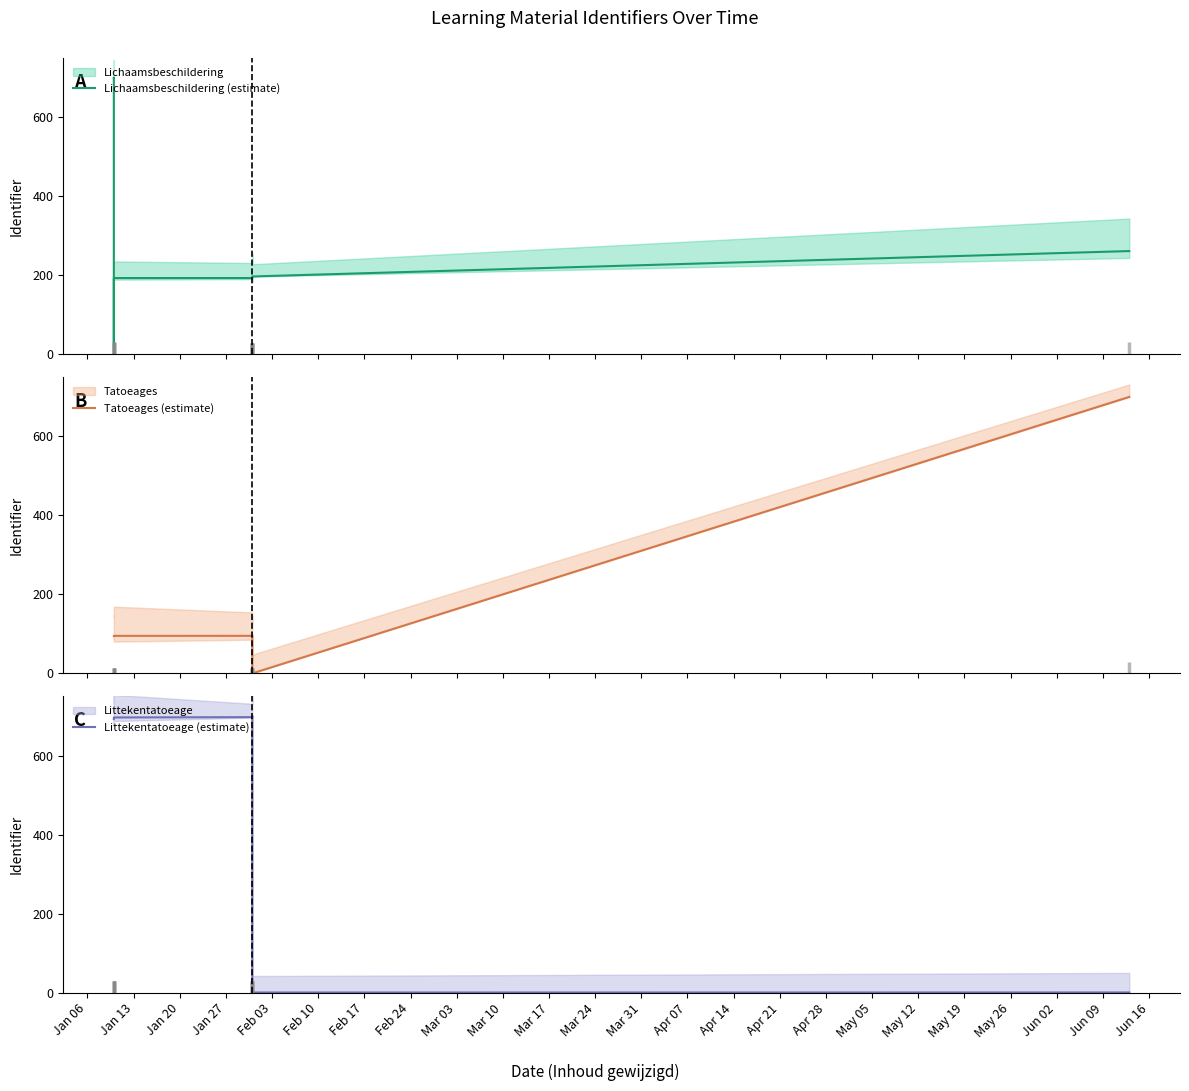

What is the total value across all series at Jan 06?

1486.7